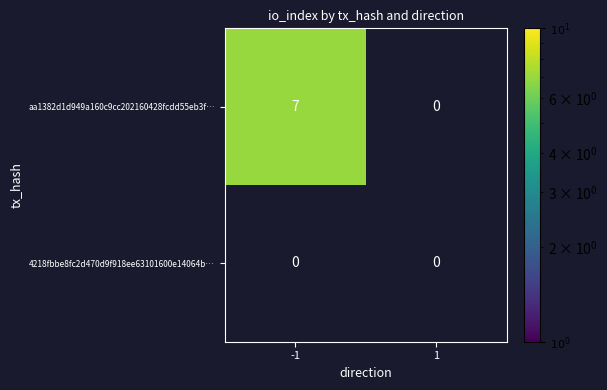

The aa1382d1d949a160c9cc202160428fcdd55eb3f… series shows 10 at -1. True or false?

False